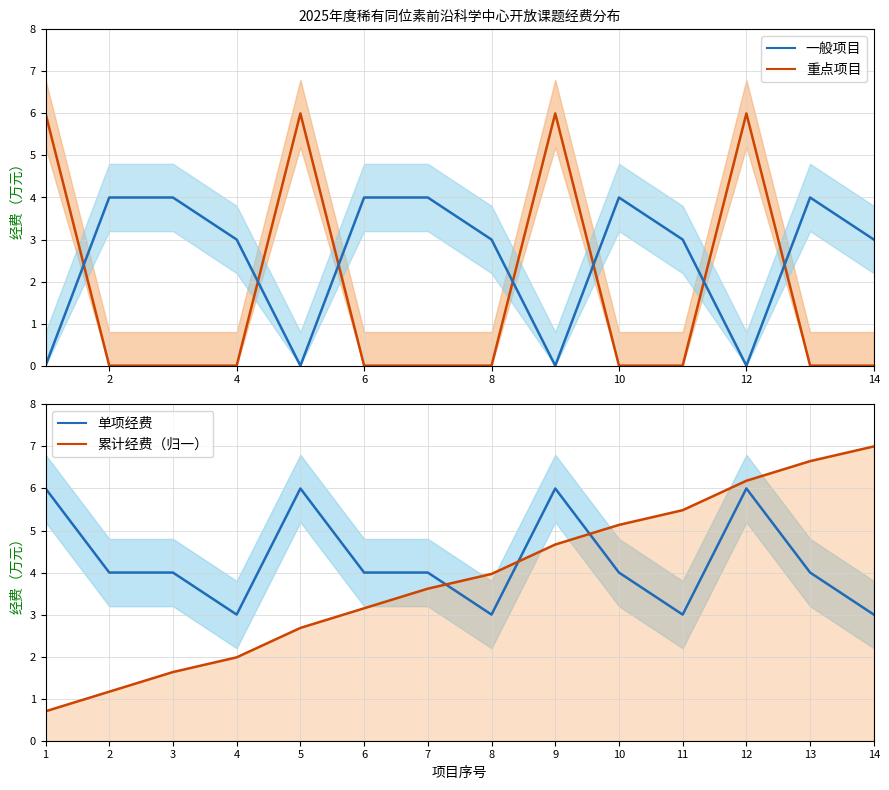

Is it true that 一般项目 equals -2.4 at 8?

False